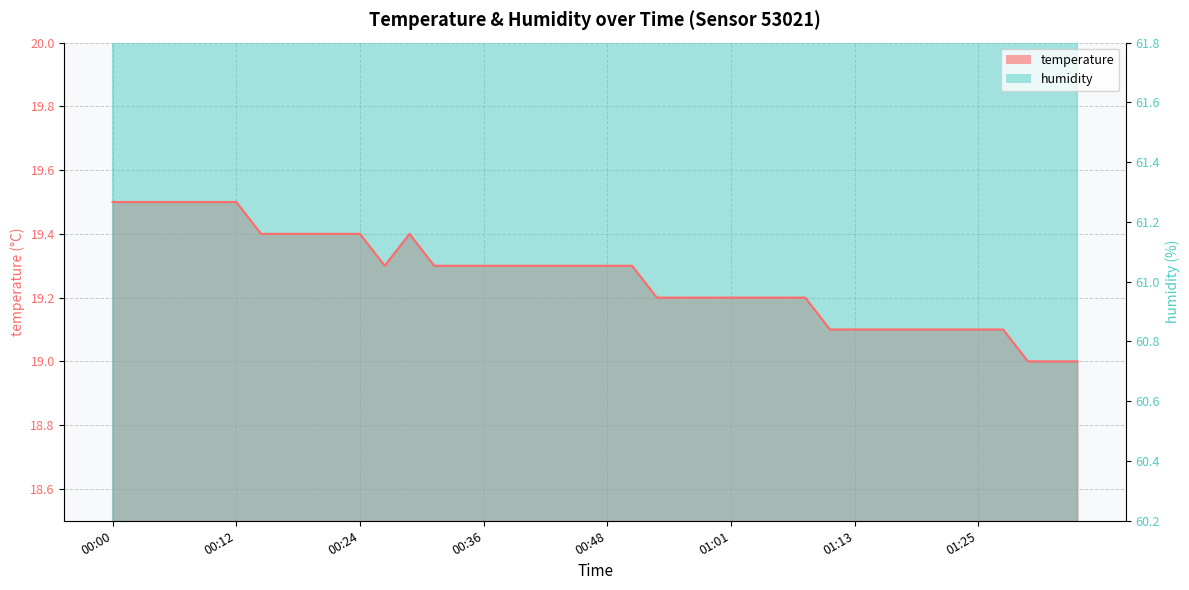

What is the sum of the humidity values at 00:29 and 00:17?

78.3